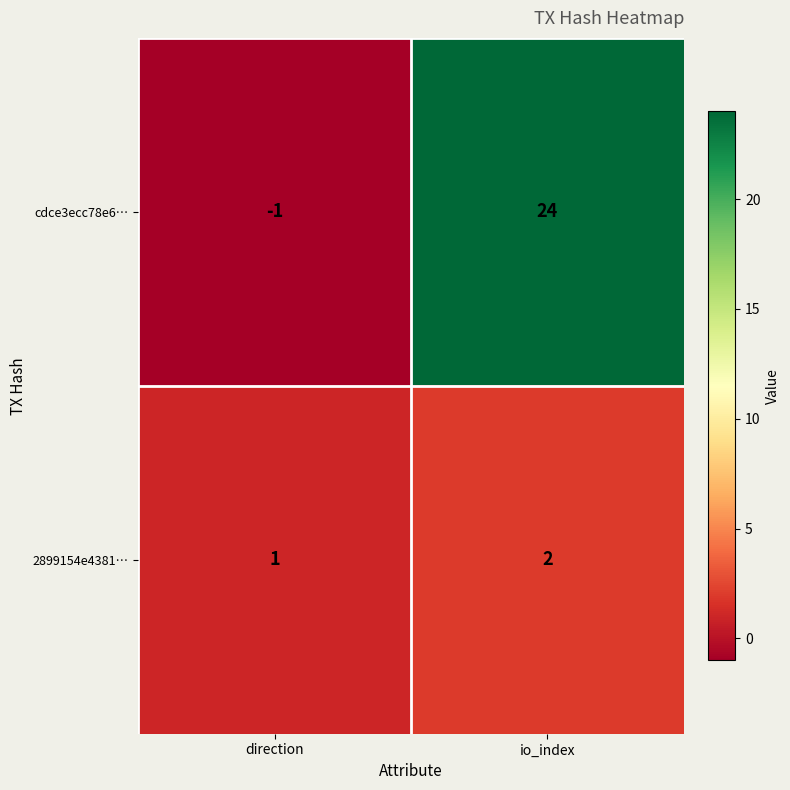

Reading right to left, list all the values displayed in this chart.

cdce3ecc78e6…: io_index=24	direction=-1
2899154e4381…: io_index=2	direction=1